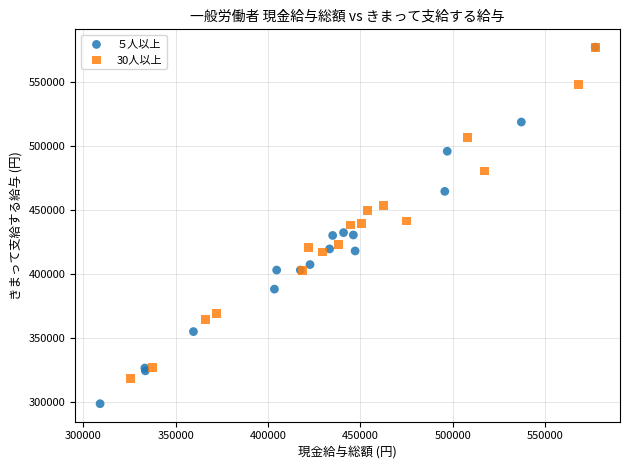

Which series reaches the minimum Y coordinate?

５人以上